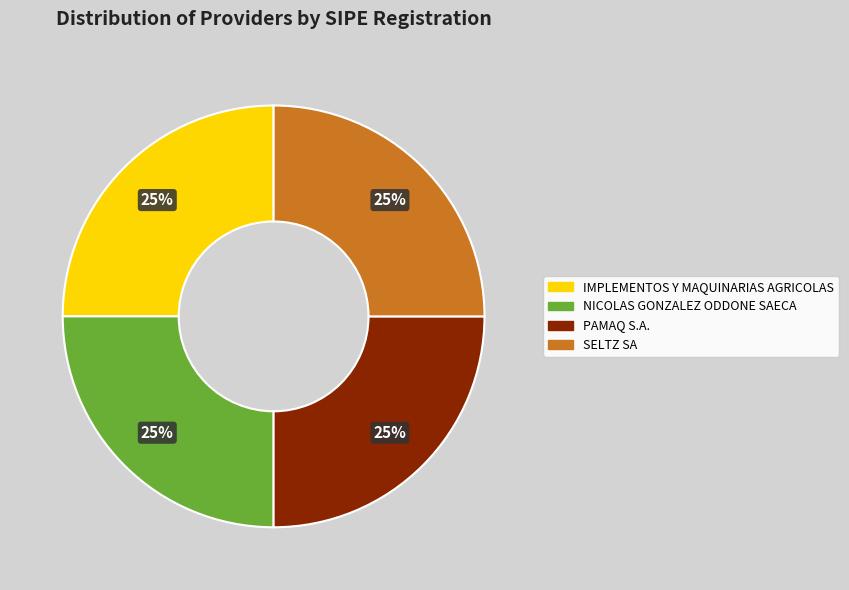

Is there any slice that represents more than half of the pie?

No